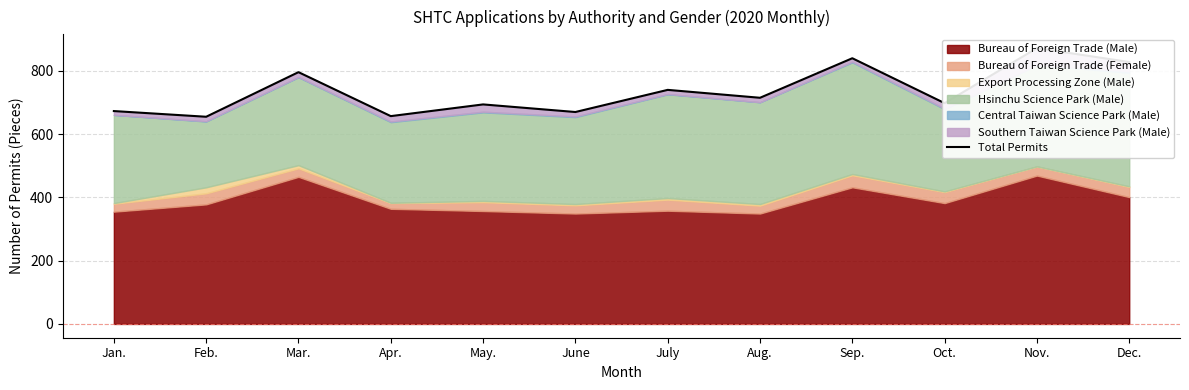

Which label corresponds to the largest value in the chart?

Nov.